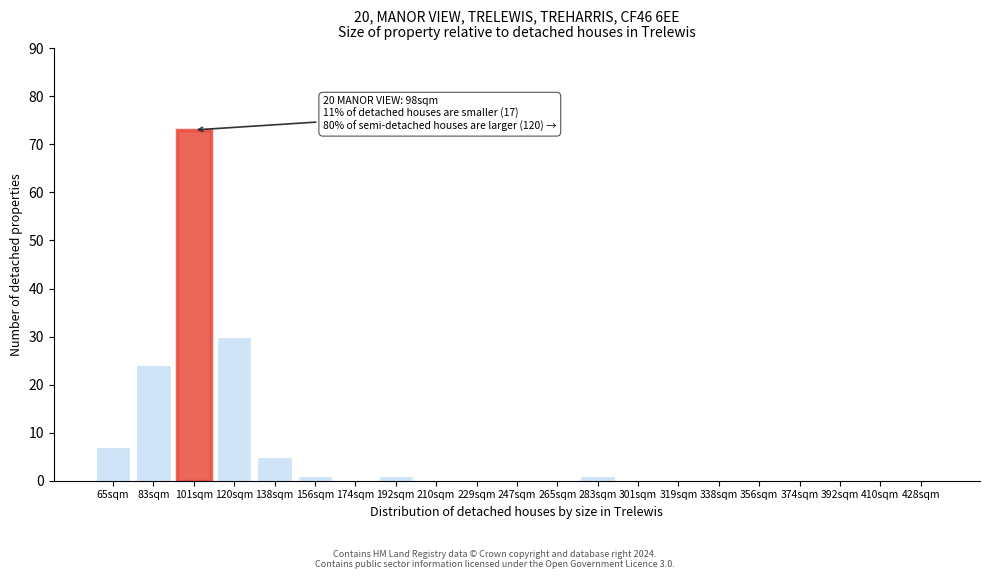

Reading left to right, what are all the values shown in this chart?

65sqm=7	83sqm=24	101sqm=73	120sqm=30	138sqm=5	156sqm=1	174sqm=0	192sqm=1	210sqm=0	229sqm=0	247sqm=0	265sqm=0	283sqm=1	301sqm=0	319sqm=0	338sqm=0	356sqm=0	374sqm=0	392sqm=0	410sqm=0	428sqm=0